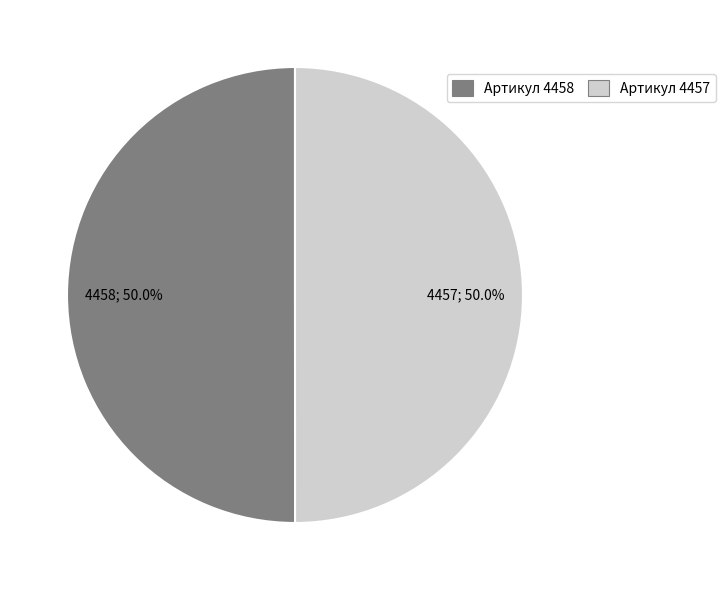

Approximately how many times larger is the value at Артикул 4457 compared to Артикул 4458?

1.0